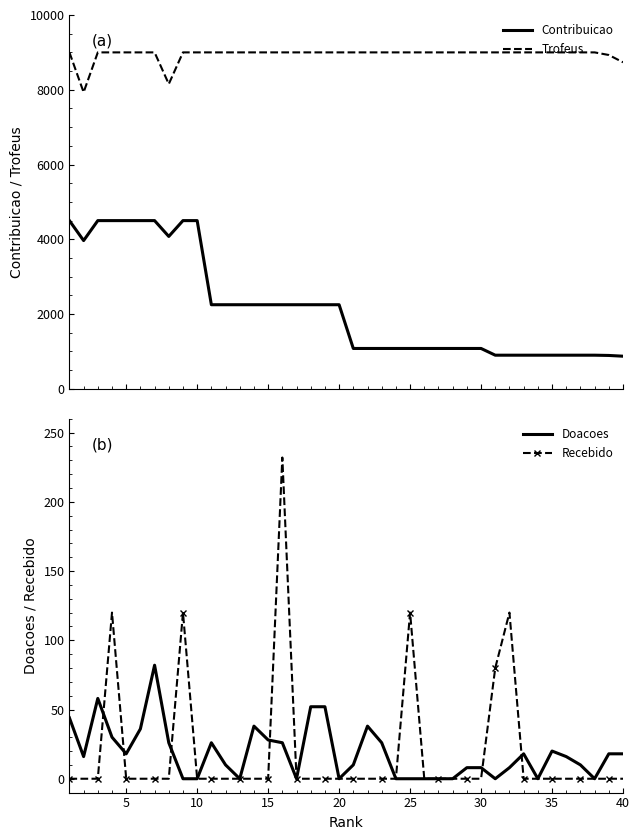

True or false: Trofeus and Contribuicao cross at least once.

False